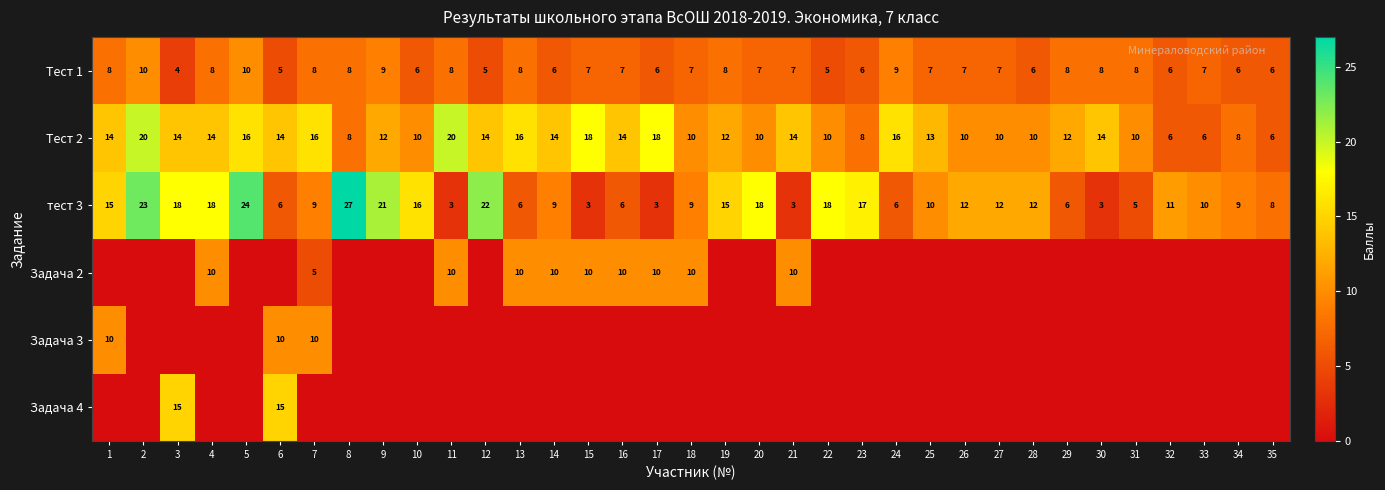

The тест 3 series shows 9 at 18. True or false?

True